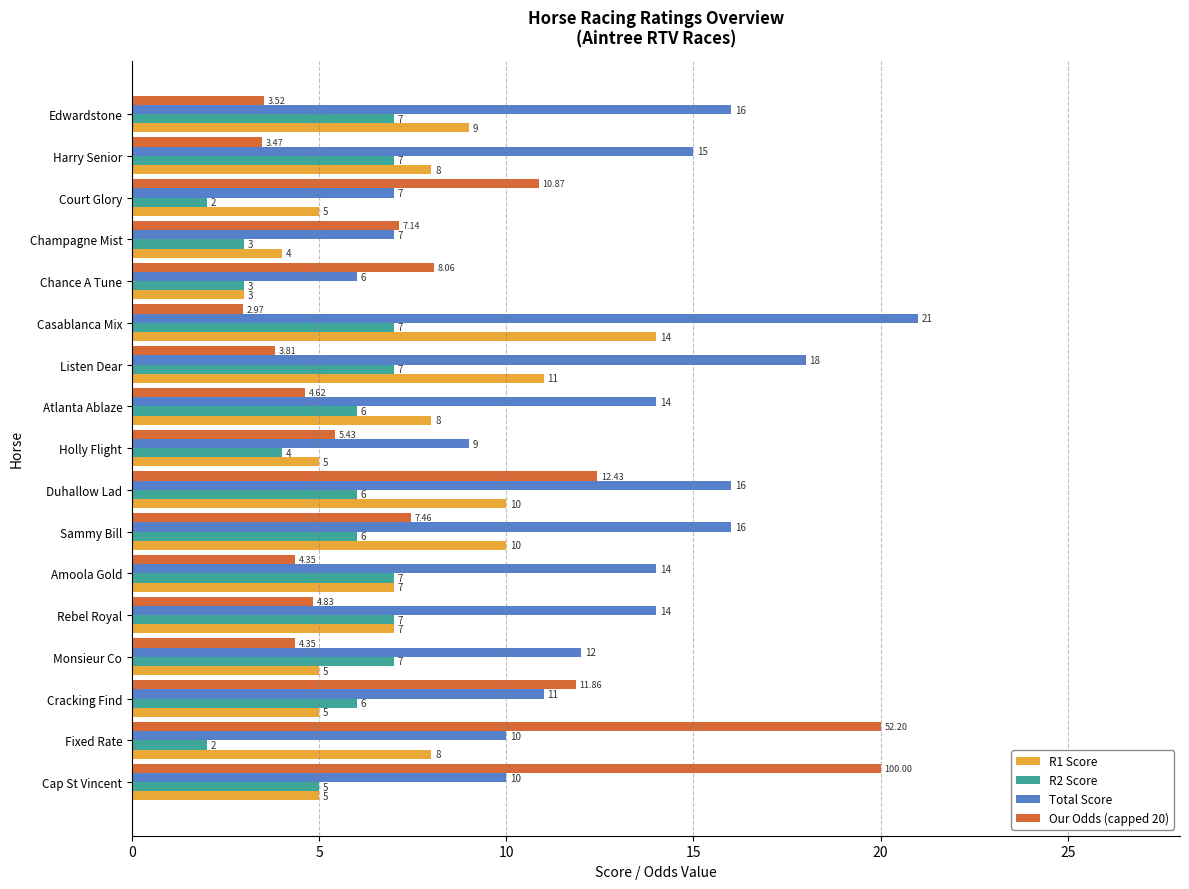

At which label is R2 Score closest to 4?

Holly Flight